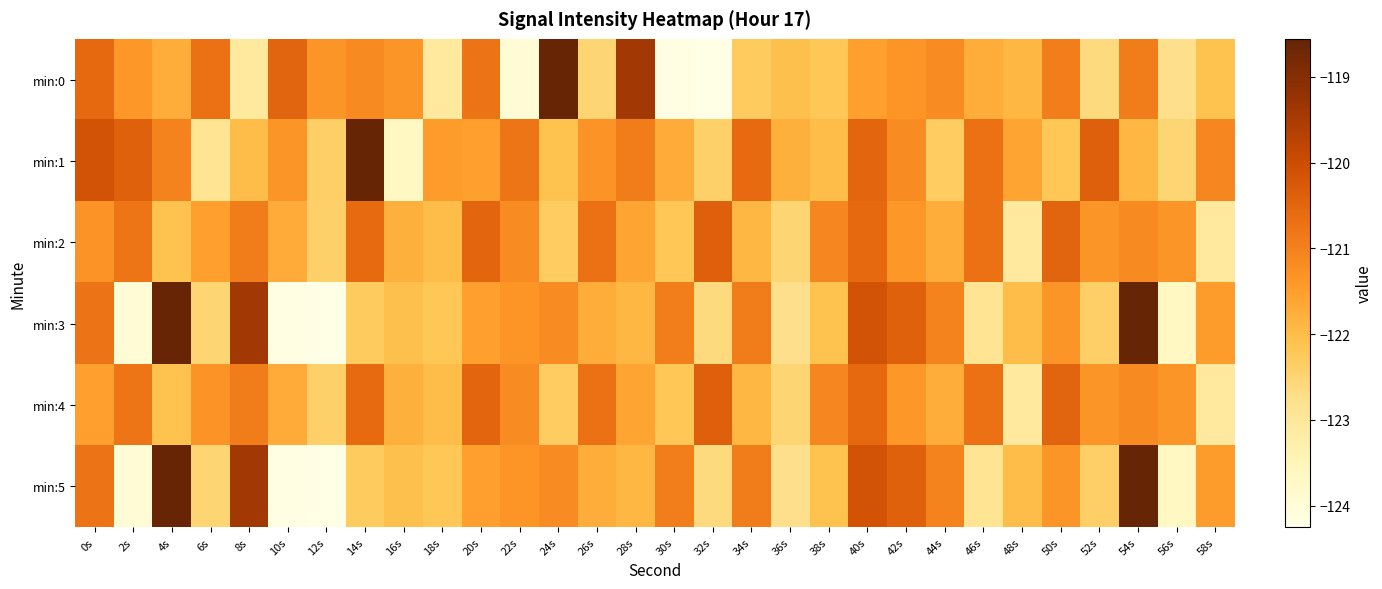

Between 46s and 44s, which is larger?

44s